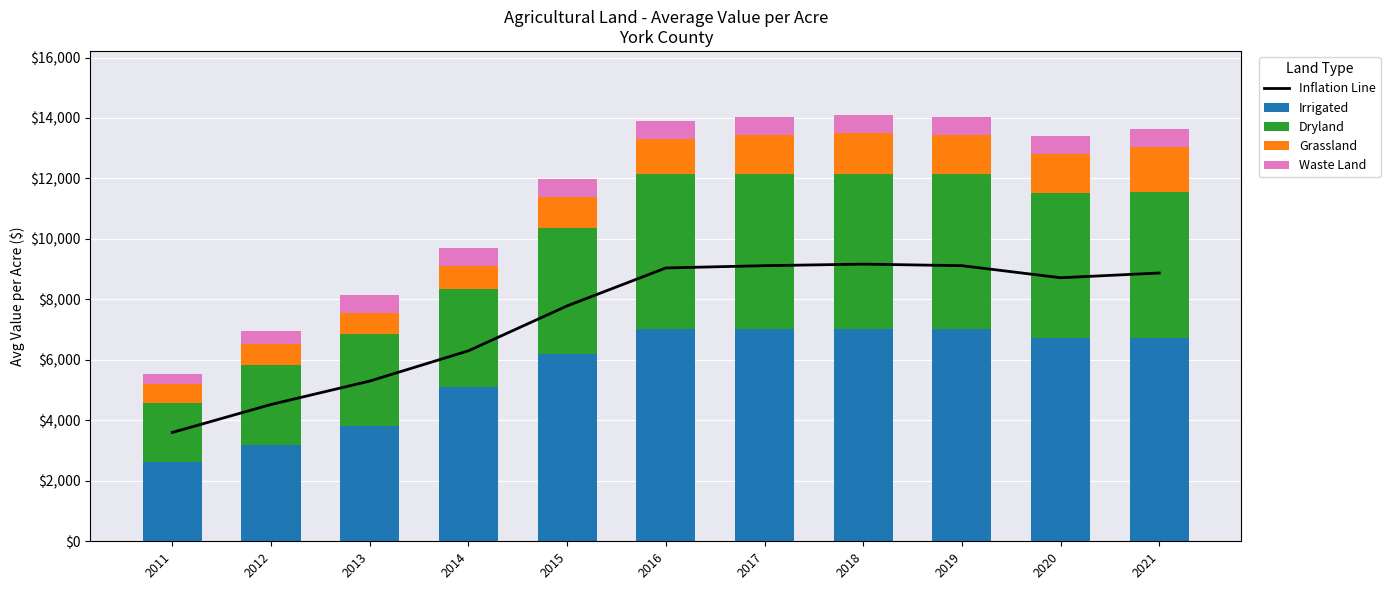

What is the value of the Waste Land bar at the 7th from the left?

599.6